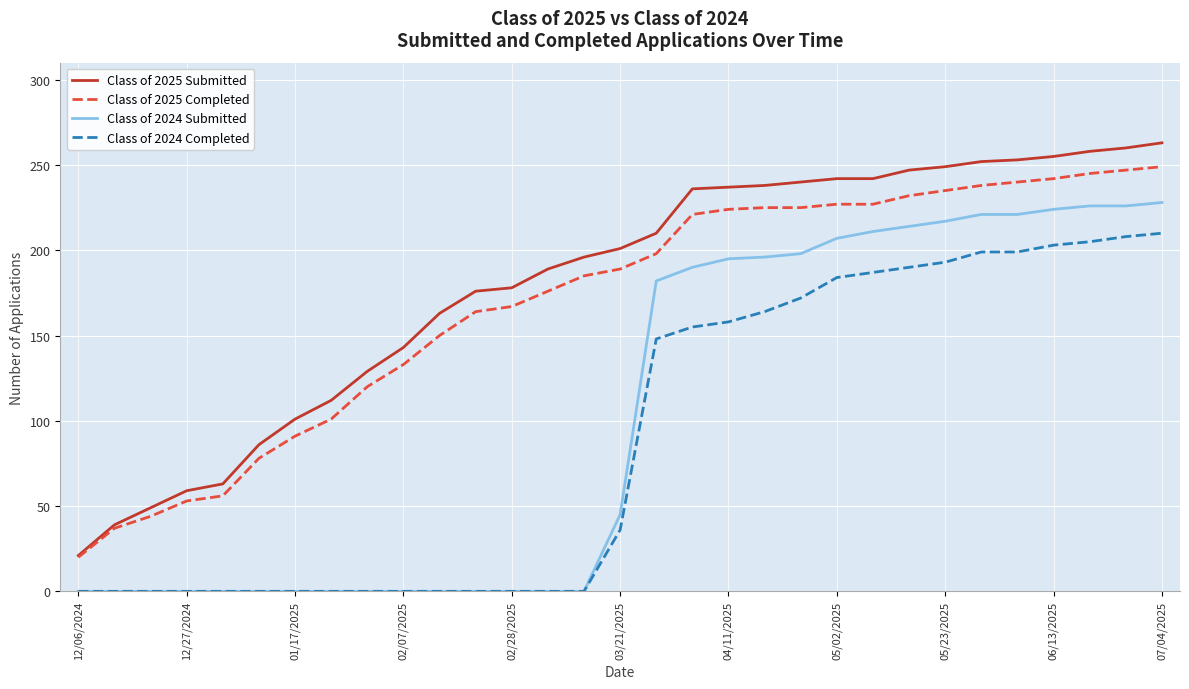

What is the sum of all Class of 2025 Completed values?

5239